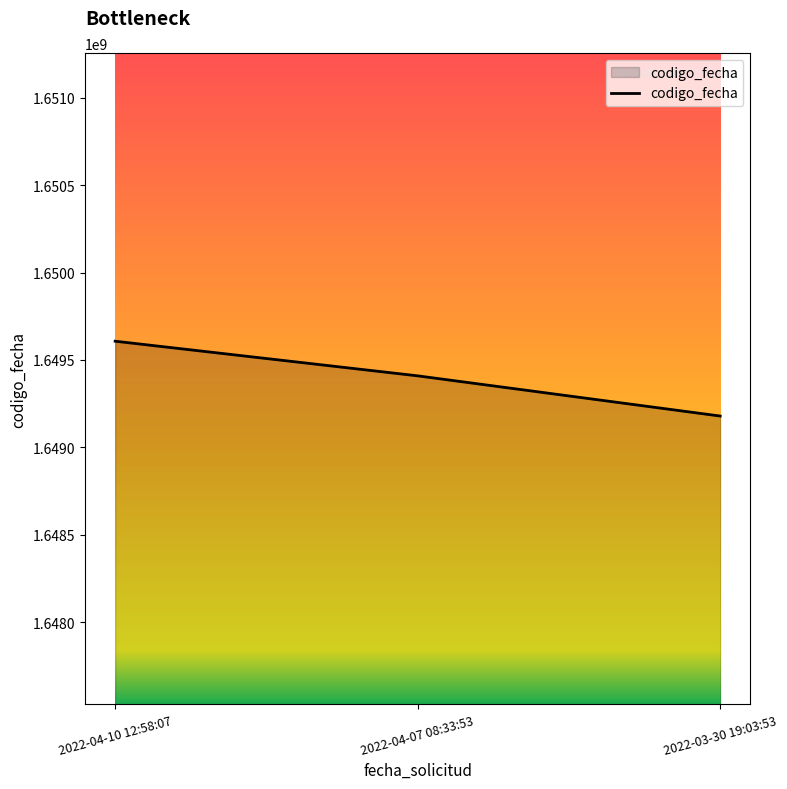

Count the number of data series in this chart.

1